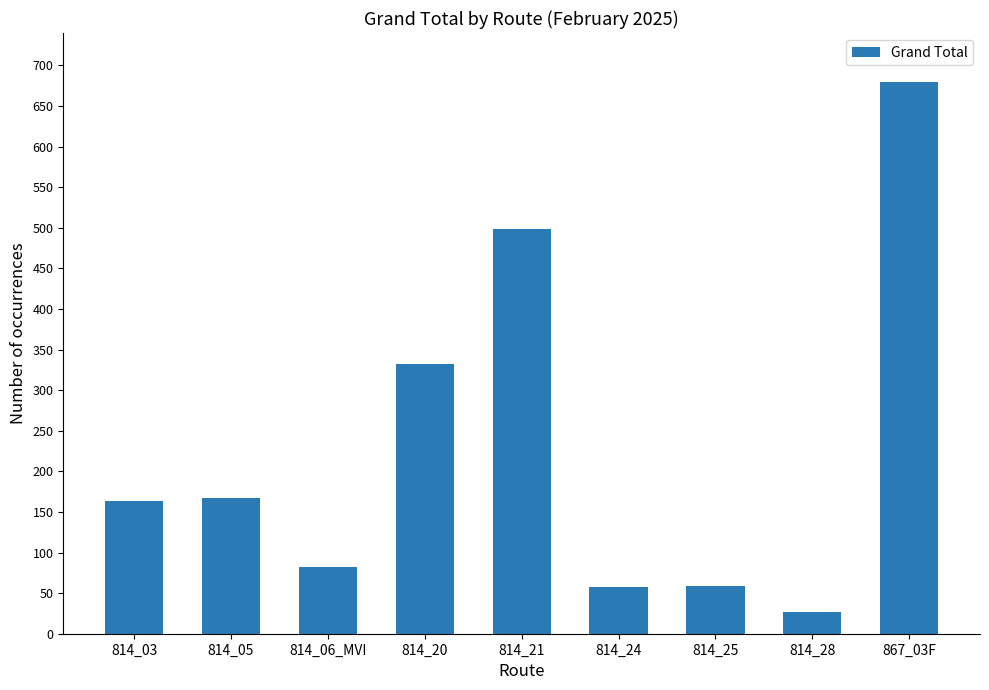

The value at 814_06_MVI is 82. True or false?

True